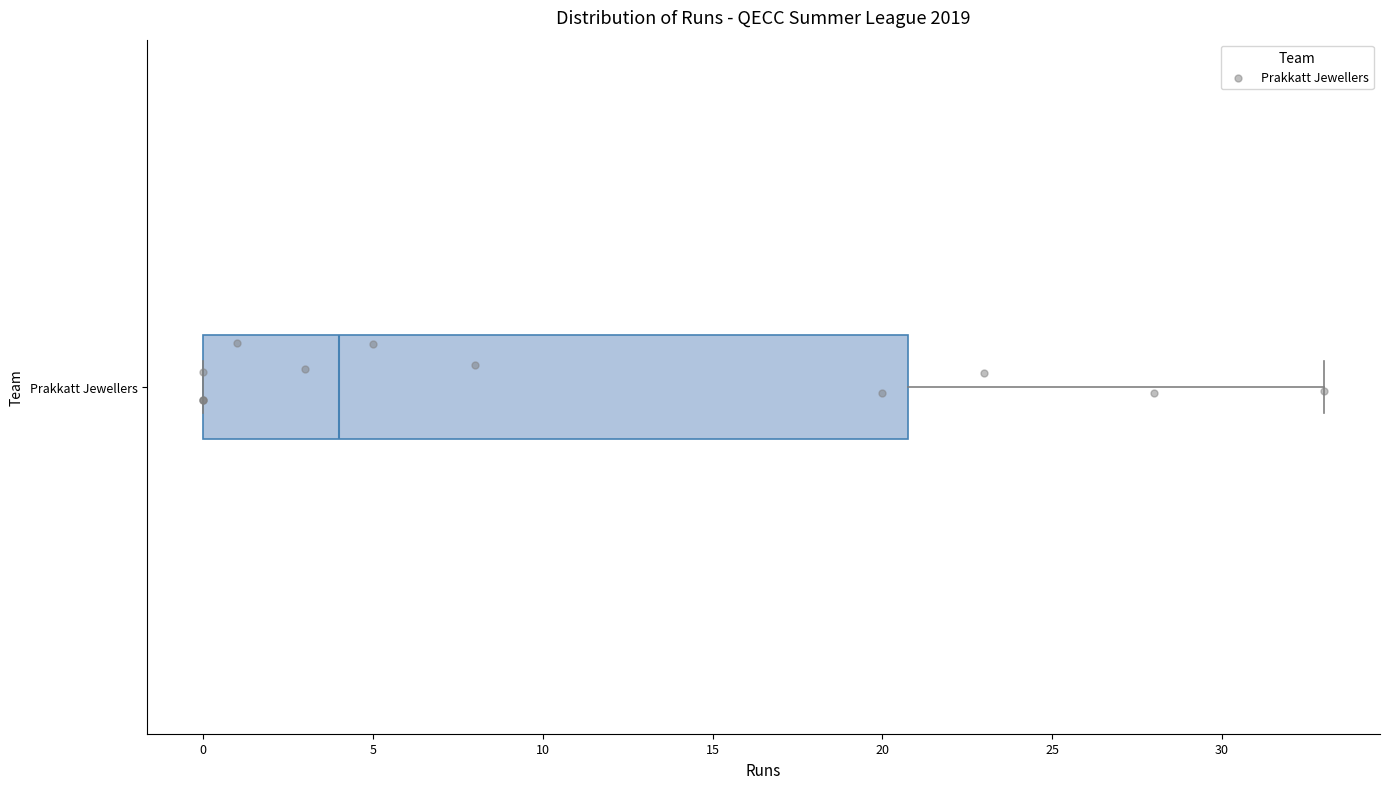

Read this box plot against the x-axis: the position of the median line, the range covered by the box, and the ends of both whiskers. The values are not printed on the chart, so give them approximately, as read against the axis.

median 4, box 0 to 21, whiskers 0 to 33